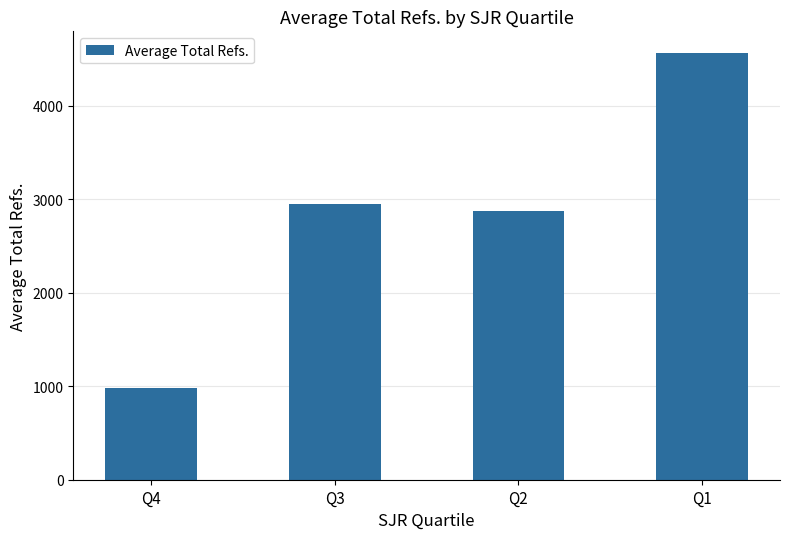

Between Q3 and Q1, which is larger?

Q1